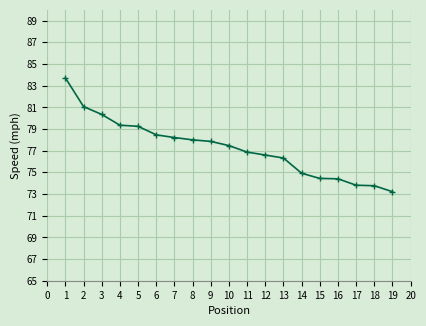

Is it true that the value at 19 is 49.8?

False